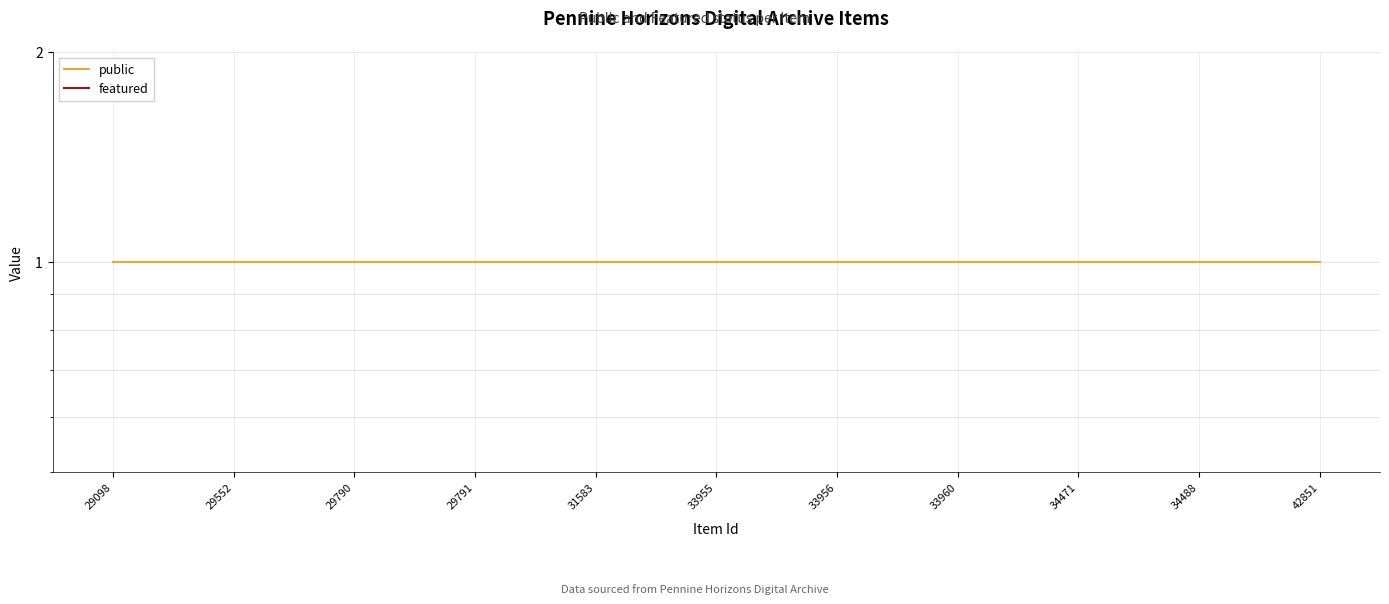

What is the total value across all series at 29790?

1